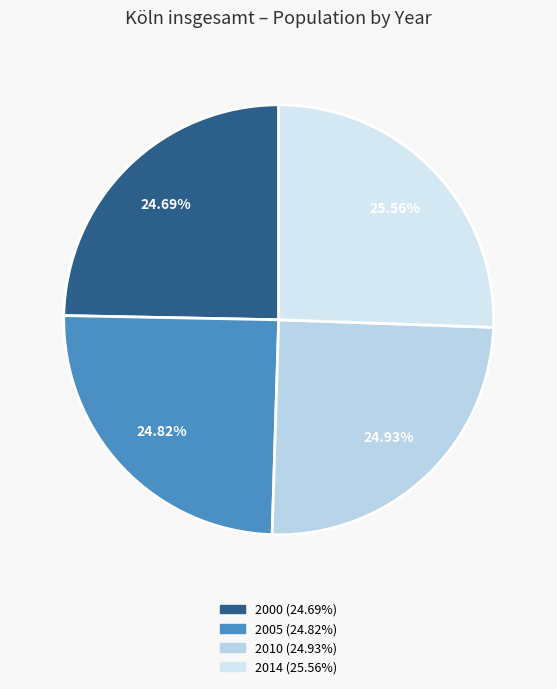

True or false: 2000 accounts for 25% of the total.

True